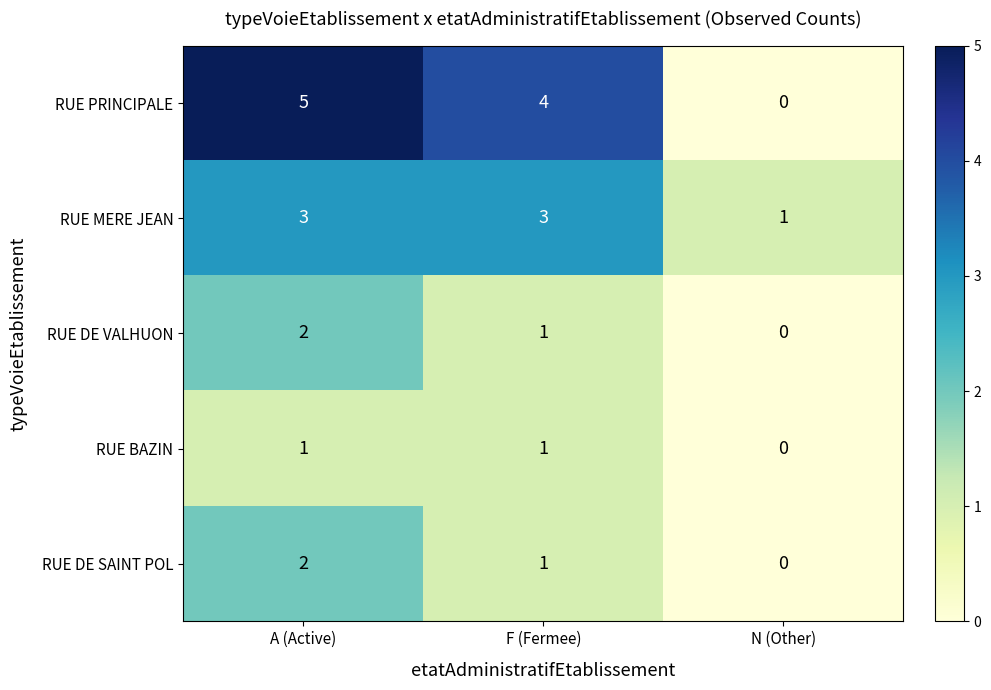

Between A (Active) and N (Other), which series saw the biggest shift?

RUE PRINCIPALE